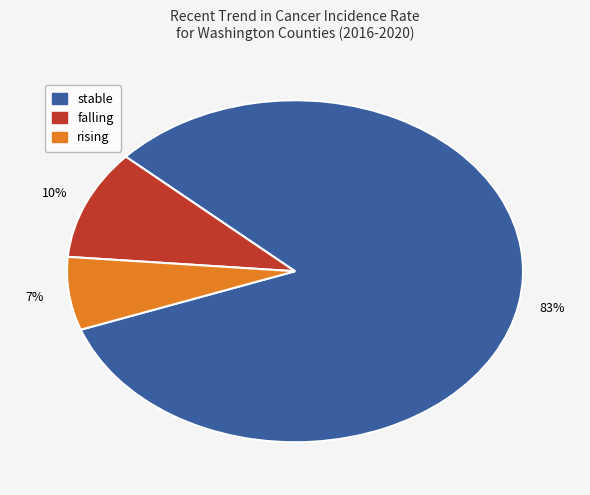

What is the smallest slice in the pie chart?

rising